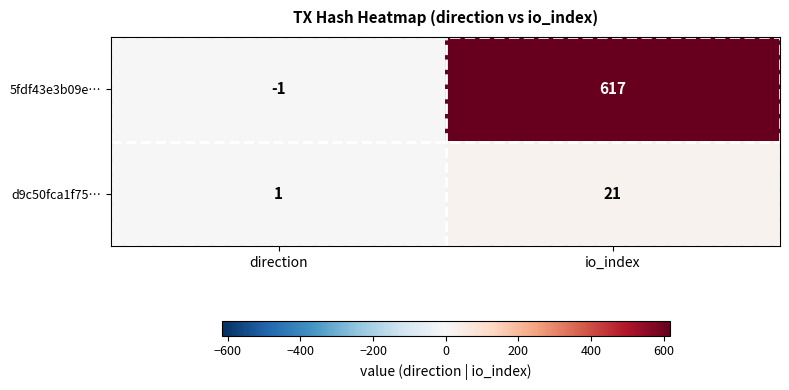

At how many categories does at least one series exceed 351?

1